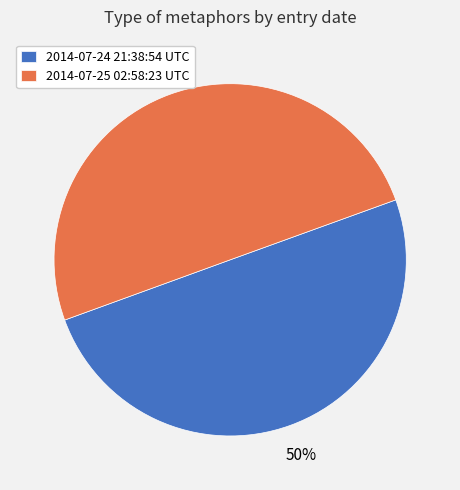

True or false: 2014-07-24 21:38:54 UTC accounts for 50% of the total.

True